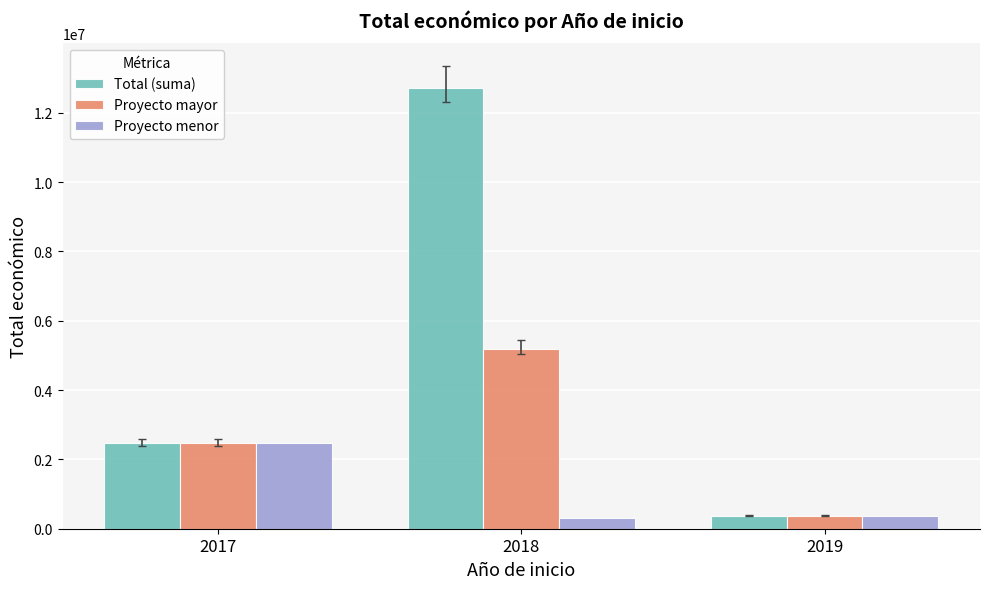

Are the bars grouped side by side (vs. stacked)?

Yes